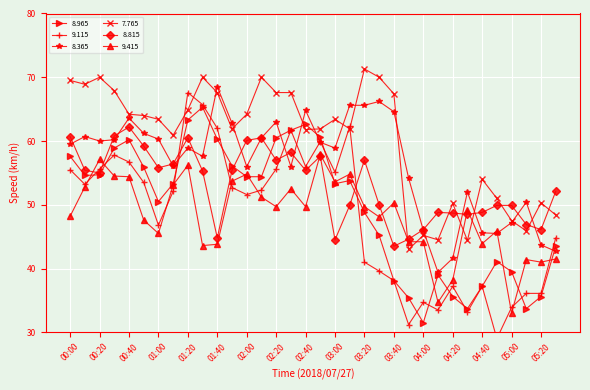

Reading right to left, what are all the values shown in this chart?

8.965: 05:30=43.5	05:20=35.6	05:10=33.7	05:00=39.5	04:50=41.1	04:40=37.2	04:30=33.7	04:20=35.6	04:10=39.0	04:00=31.5	03:50=35.4	03:40=38.1	03:30=45.2	03:20=48.8	03:10=53.8	03:00=53.3	02:50=60.6	02:40=62.6	02:30=61.7	02:20=60.5	02:10=54.4	02:00=54.4	01:50=56.1	01:40=60.3	01:30=65.3	01:20=63.3	01:10=53.3	01:00=50.5	00:50=55.9	00:40=60.2	00:30=58.9	00:20=54.7	00:10=54.6	00:00=57.6
9.115: 05:30=44.8	05:20=36.1	05:10=36.1	05:00=33.9	04:50=29.0	04:40=37.2	04:30=33.2	04:20=37.2	04:10=33.5	04:00=34.7	03:50=31.2	03:40=38.1	03:30=39.6	03:20=41.0	03:10=62.3	03:00=55.1	02:50=59.9	02:40=56.0	02:30=61.7	02:20=55.6	02:10=52.3	02:00=51.6	01:50=52.7	01:40=62.0	01:30=65.7	01:20=67.6	01:10=52.1	01:00=46.8	00:50=53.5	00:40=56.7	00:30=57.8	00:20=55.6	00:10=53.2	00:00=55.5
8.365: 05:30=42.7	05:20=43.7	05:10=50.4	05:00=47.2	04:50=45.5	04:40=45.6	04:30=52.0	04:20=41.6	04:10=39.4	04:00=46.0	03:50=54.2	03:40=64.6	03:30=66.2	03:20=65.6	03:10=65.6	03:00=58.9	02:50=59.8	02:40=64.8	02:30=56.0	02:20=63.0	02:10=60.5	02:00=56.0	01:50=62.8	01:40=68.5	01:30=57.6	01:20=58.9	01:10=56.1	01:00=60.3	00:50=61.2	00:40=63.6	00:30=60.2	00:20=60.0	00:10=60.7	00:00=59.5
7.765: 05:30=48.4	05:20=50.3	05:10=45.9	05:00=47.5	04:50=51.0	04:40=54.0	04:30=44.4	04:20=50.2	04:10=44.5	04:00=45.2	03:50=43.0	03:40=67.4	03:30=70.0	03:20=71.3	03:10=61.9	03:00=63.4	02:50=61.9	02:40=61.8	02:30=67.6	02:20=67.6	02:10=70.0	02:00=64.2	01:50=61.9	01:40=67.6	01:30=70.0	01:20=64.9	01:10=60.9	01:00=63.4	00:50=64.0	00:40=64.2	00:30=67.9	00:20=70.0	00:10=68.9	00:00=69.5
8.815: 05:30=52.1	05:20=46.1	05:10=46.9	05:00=49.9	04:50=49.9	04:40=48.8	04:30=48.5	04:20=48.7	04:10=48.8	04:00=46.1	03:50=44.6	03:40=43.5	03:30=50.0	03:20=57.0	03:10=49.9	03:00=44.5	02:50=57.6	02:40=55.4	02:30=58.2	02:20=57.0	02:10=60.5	02:00=60.1	01:50=55.4	01:40=44.8	01:30=55.3	01:20=60.5	01:10=56.4	01:00=55.8	00:50=59.2	00:40=62.2	00:30=60.8	00:20=55.0	00:10=55.4	00:00=60.7
9.415: 05:30=41.5	05:20=41.0	05:10=41.4	05:00=33.0	04:50=45.9	04:40=43.9	04:30=49.2	04:20=38.2	04:10=34.7	04:00=44.2	03:50=44.2	03:40=50.3	03:30=48.1	03:20=49.7	03:10=54.8	03:00=53.6	02:50=57.9	02:40=49.7	02:30=52.5	02:20=49.7	02:10=51.2	02:00=54.8	01:50=53.7	01:40=43.8	01:30=43.6	01:20=56.2	01:10=53.1	01:00=45.5	00:50=47.6	00:40=54.4	00:30=54.5	00:20=57.1	00:10=52.8	00:00=48.2